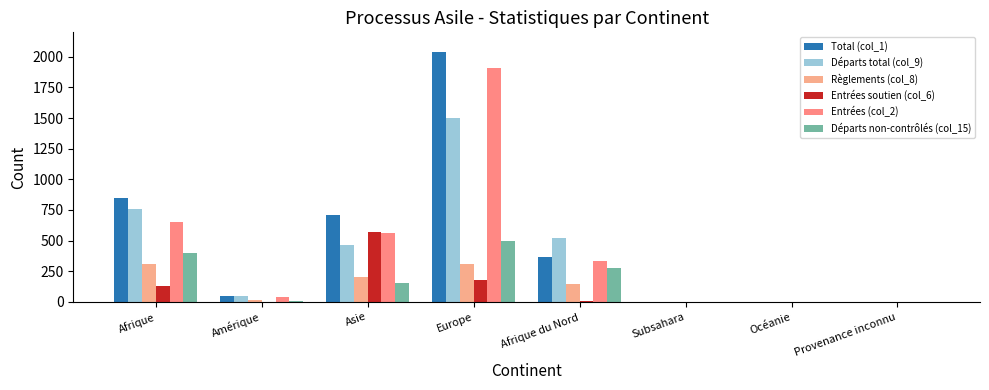

What are all the series names shown in the legend?

Total (col_1), Départs total (col_9), Règlements (col_8), Entrées soutien (col_6), Entrées (col_2), Départs non-contrôlés (col_15)